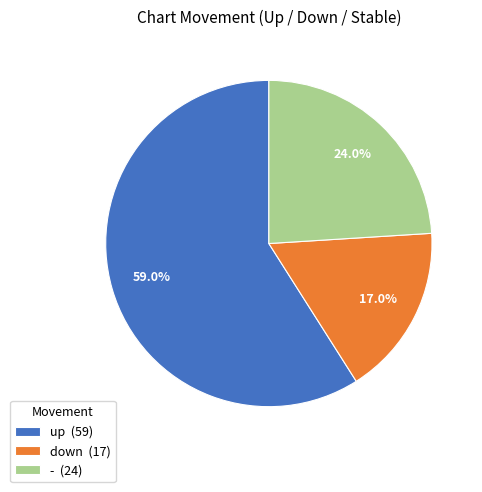

To the nearest percent, what portion does down represent?

17%